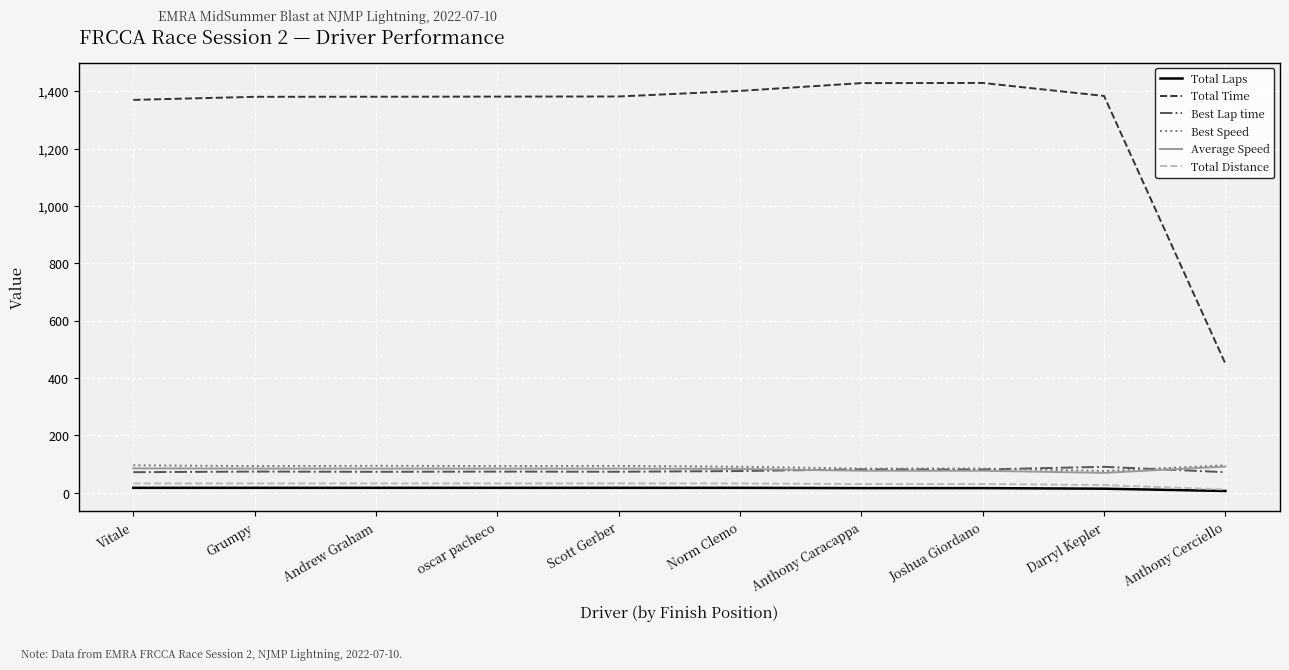

True or false: Average Speed and Total Distance intersect in this chart.

False